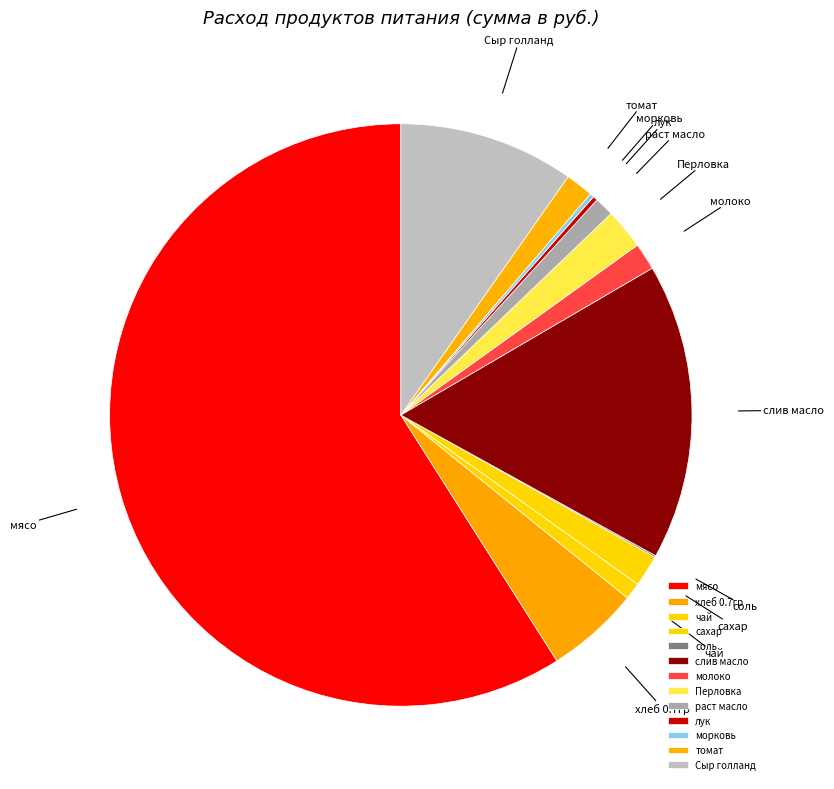

The раст масло slice represents 1% of the pie. True or false?

True